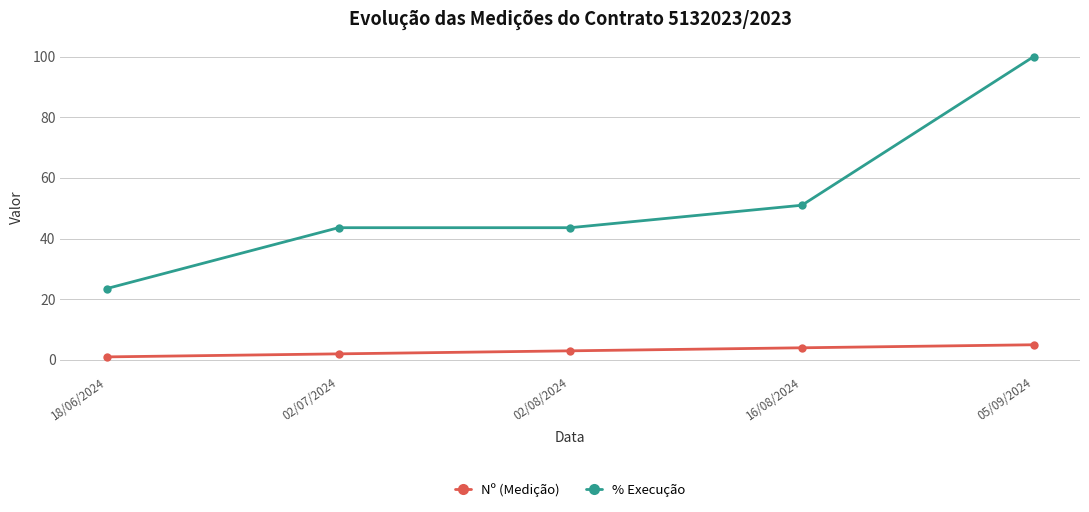

What is the label of the 5th point from the right?

18/06/2024